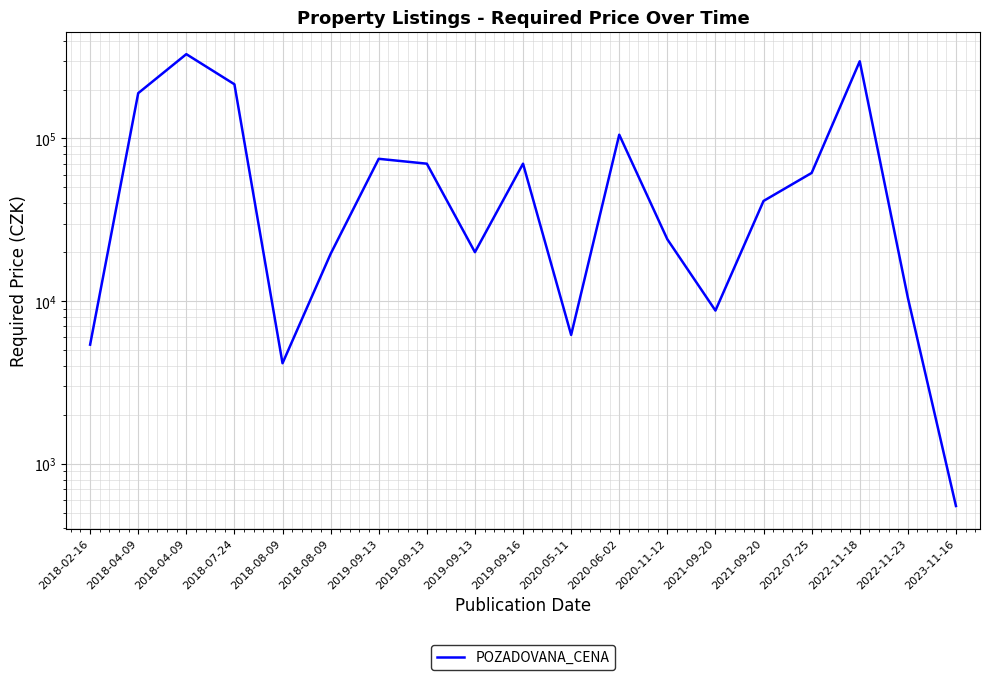

True or false: the data has more than 1 interior local peaks.

True